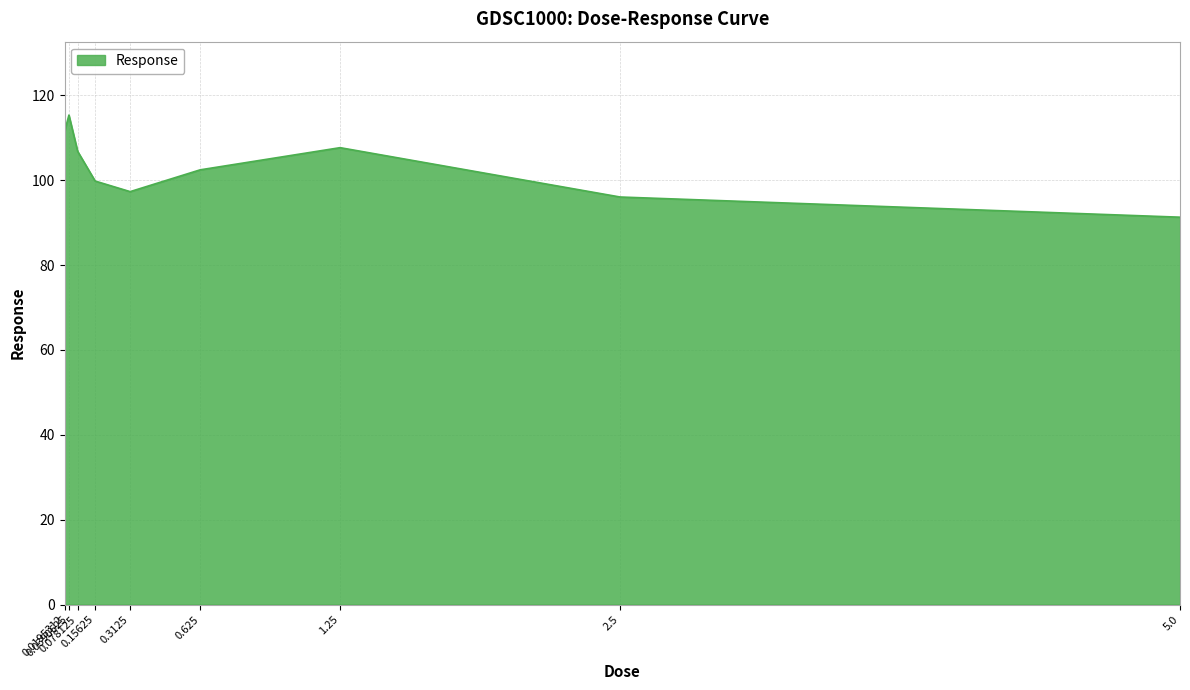

What is the difference between the maximum and minimum values?

24.1